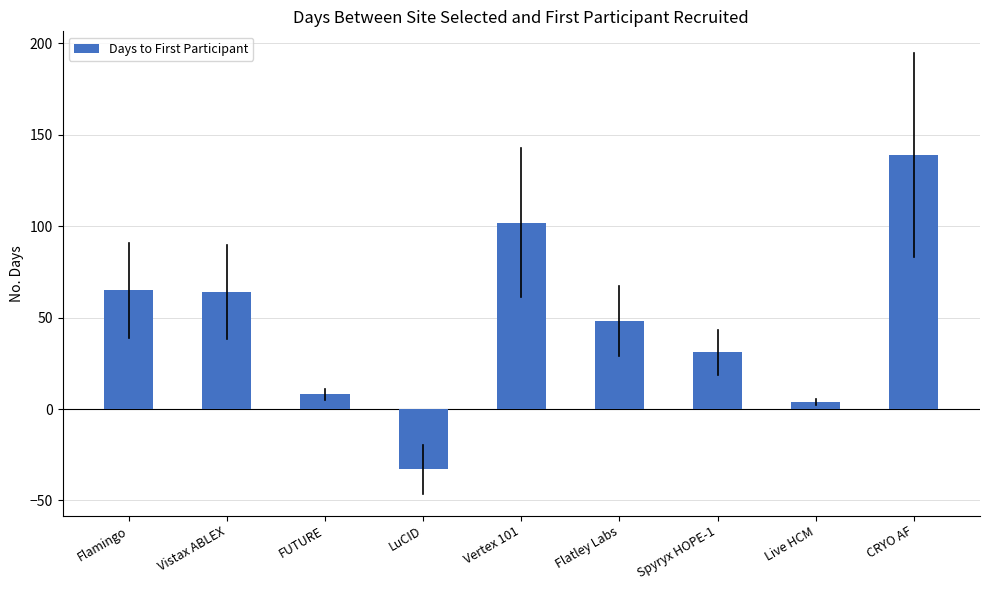

What is the maximum value shown in the chart?

139